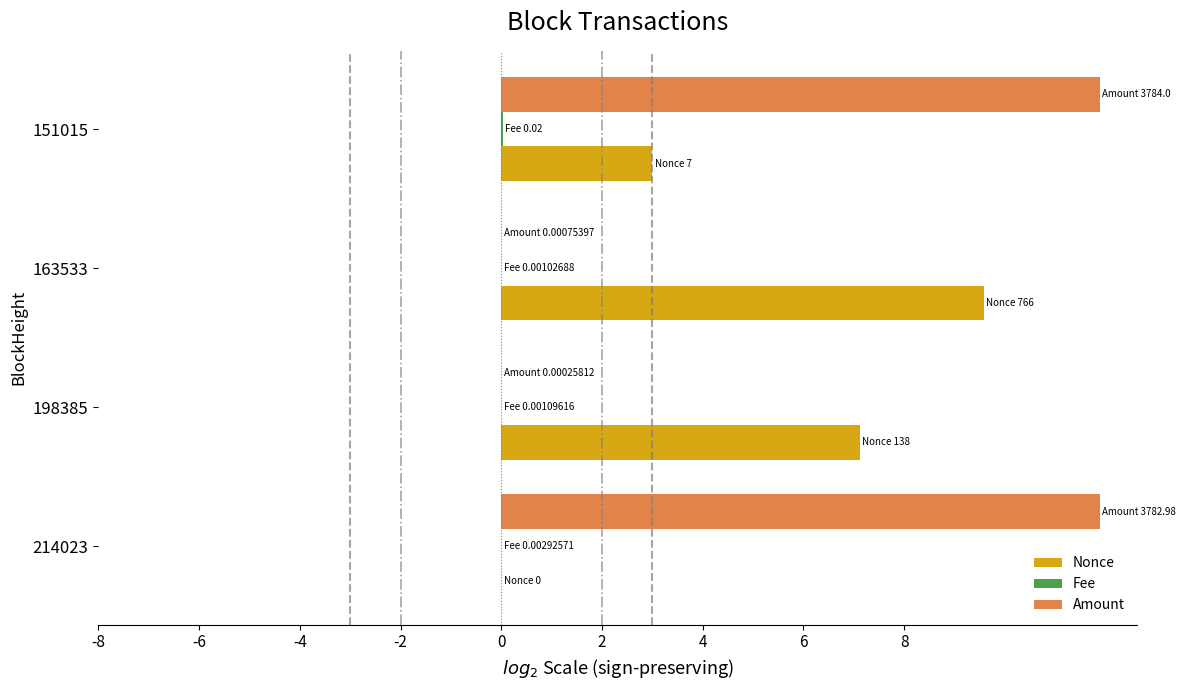

What is the sum of all Nonce values?

19.7